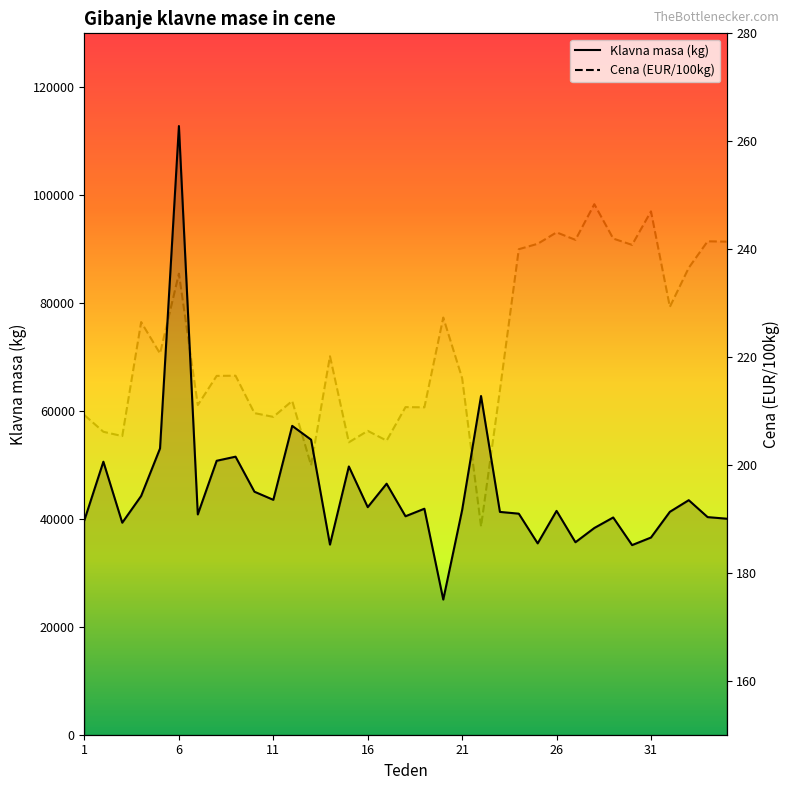

What is the value of the Cena (EUR/100kg) point at the 26th from the left?

243.1